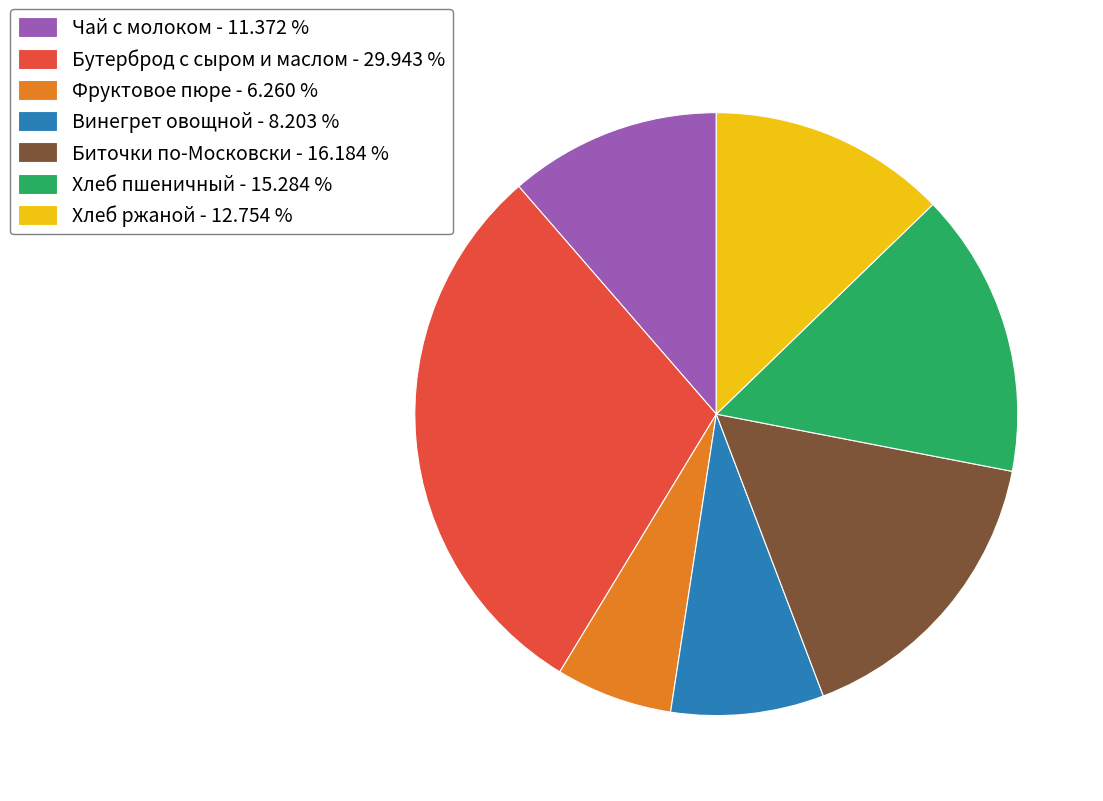

Which has a higher value, Биточки по-Московски or Хлеб ржаной?

Биточки по-Московски